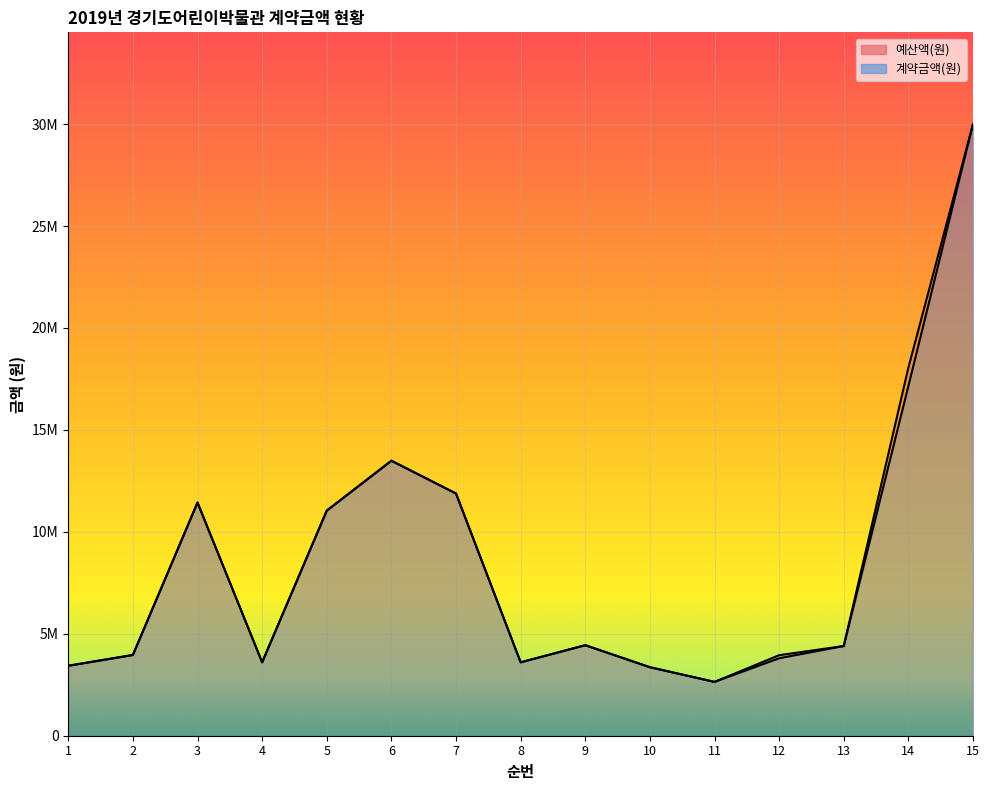

What is the difference between the 계약금액(원) values at 7 and 14?

5270000